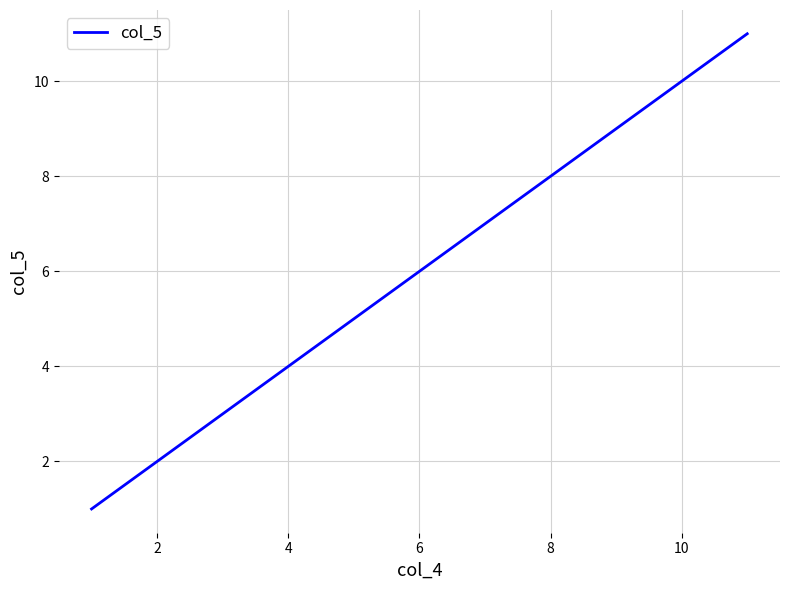

How many lines are shown in the chart?

1